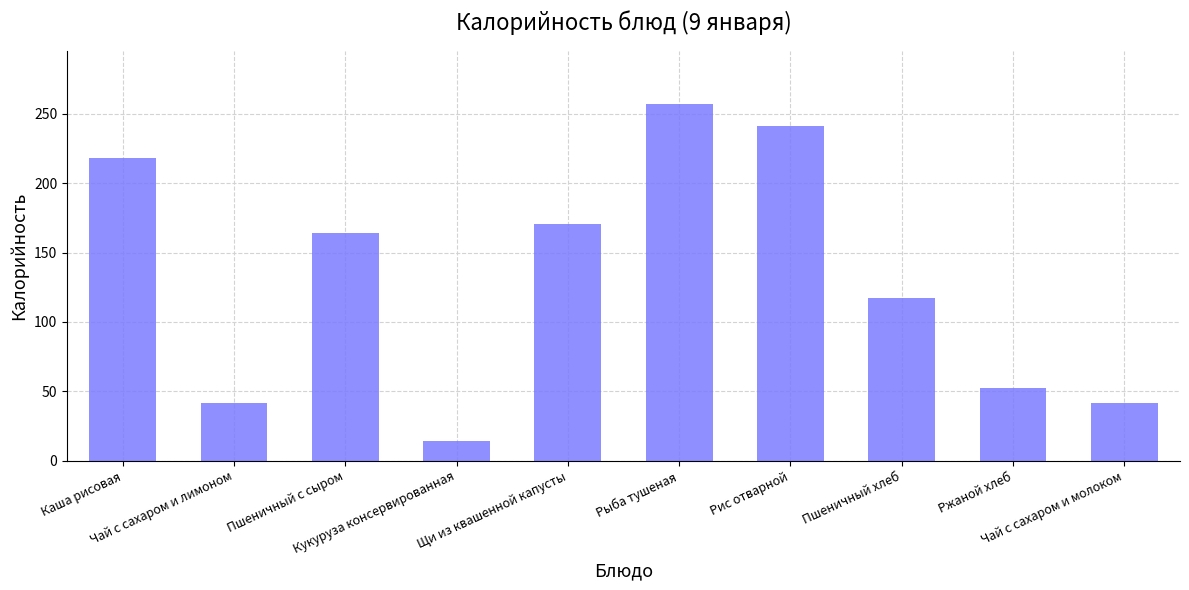

What position from the left is Каша рисовая?

1